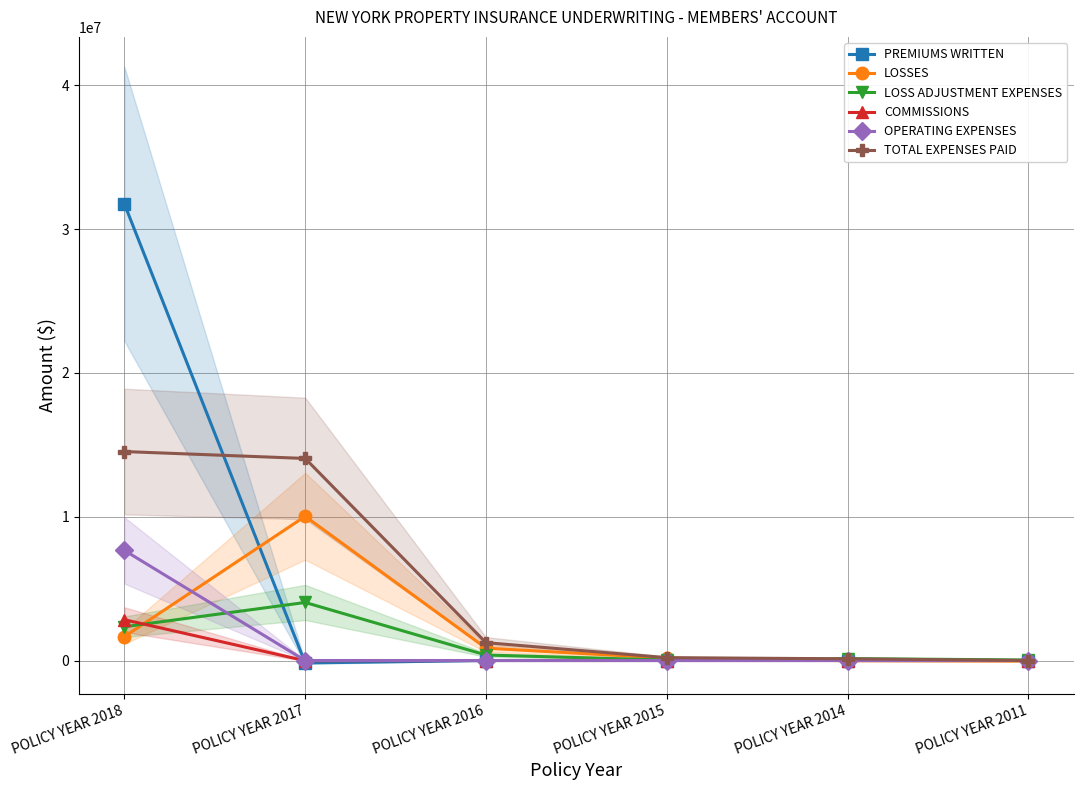

What is the difference between the maximum and minimum values in the LOSS ADJUSTMENT EXPENSES series?

4005026